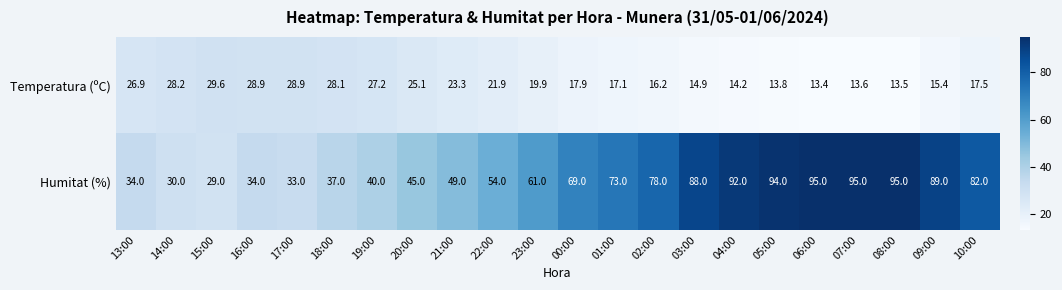

At how many categories does at least one series exceed 48?

14